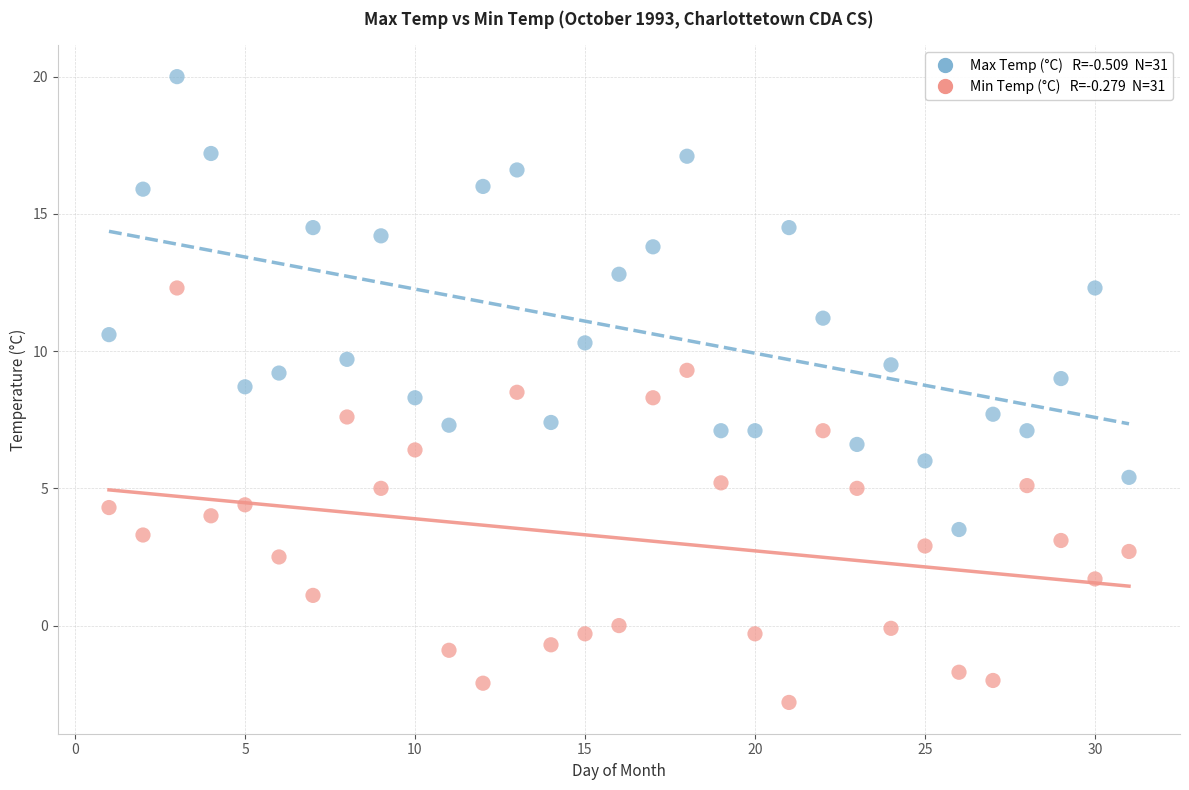

Across all data points, what is the range of Y values (max minus min)?

22.8